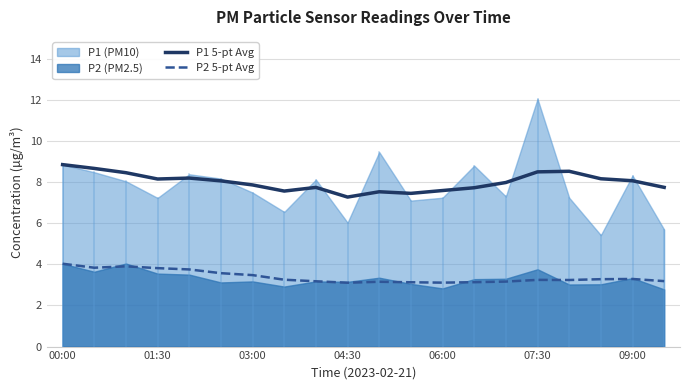

At how many categories does at least one series exceed 7?

20